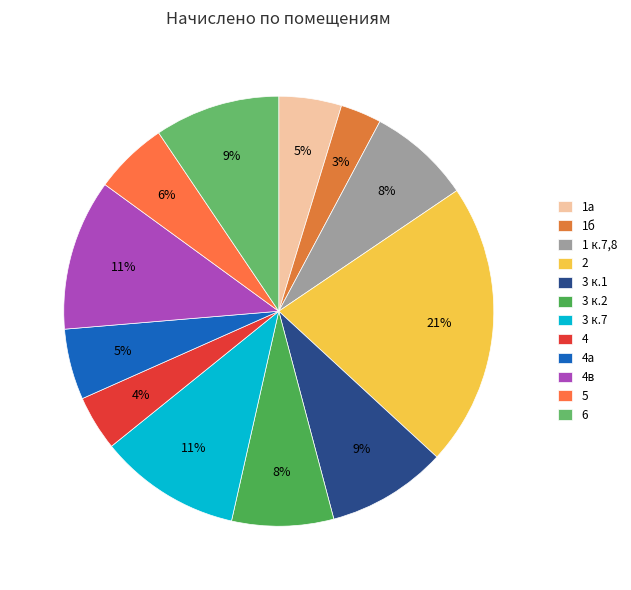

To the nearest percent, what portion does 4а represent?

5%